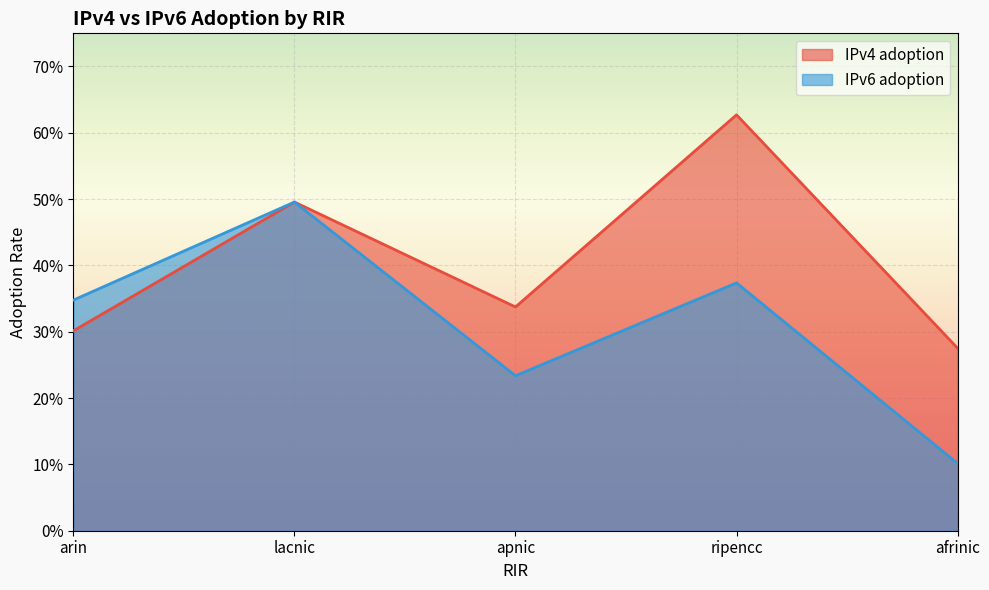

Is the value of IPv4 adoption at afrinic greater than the value of IPv6 adoption at apnic?

Yes